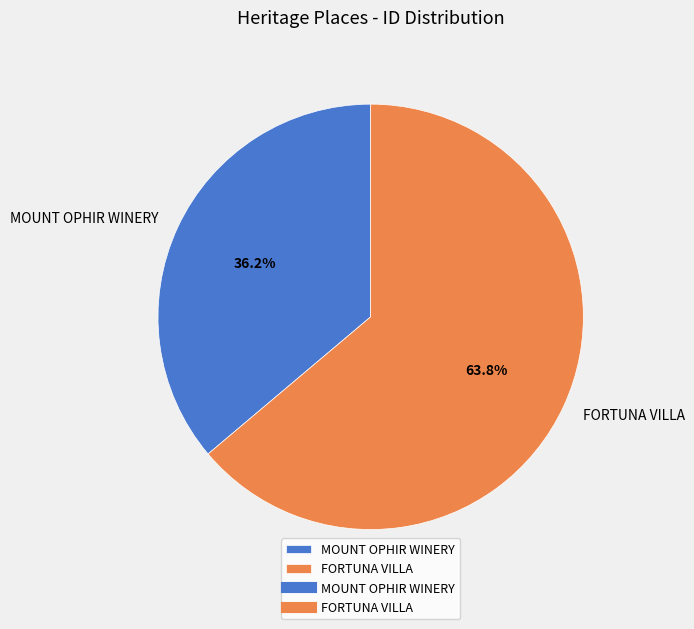

Which category has the biggest portion of the pie?

FORTUNA VILLA